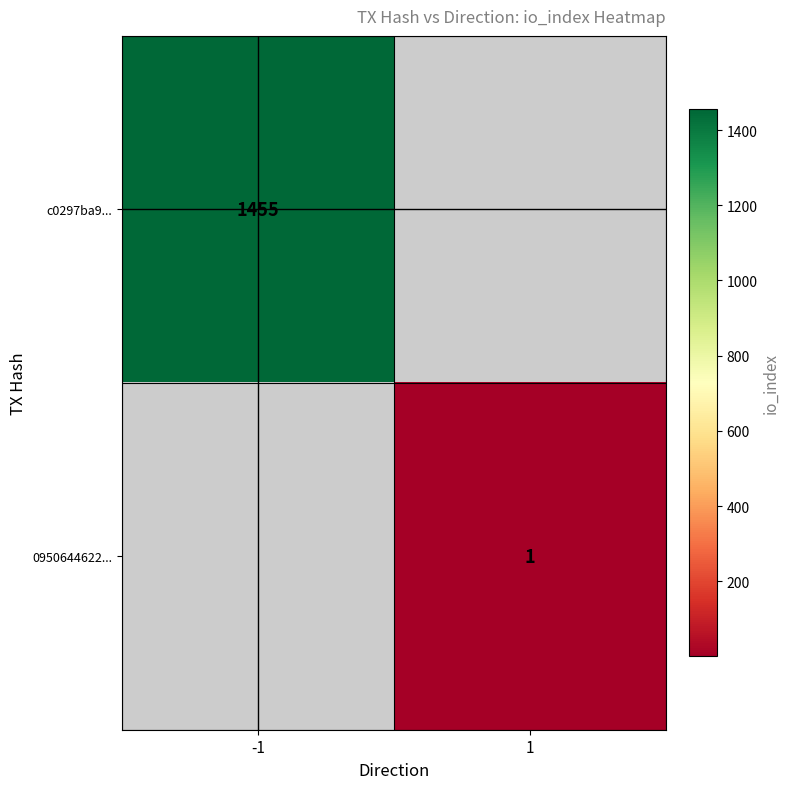

The value of c0297ba9... at -1 is 817.3. True or false?

False